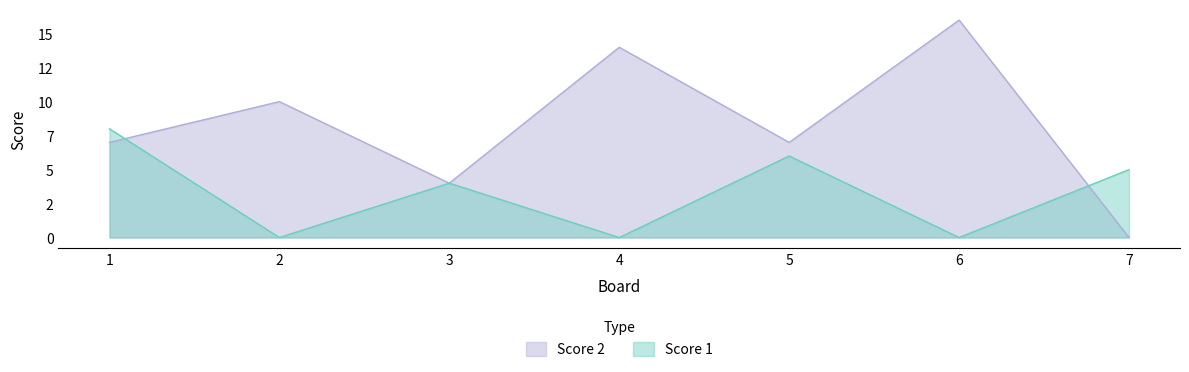

What are all the series names shown in the legend?

Score 2, Score 1